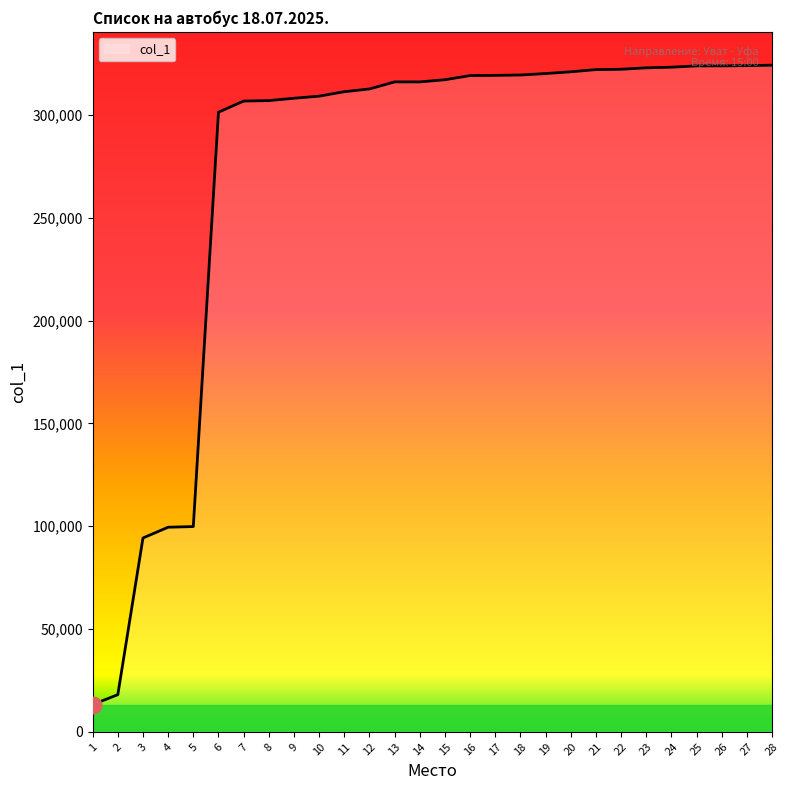

What is the change in value from 4 to 23?

+223414